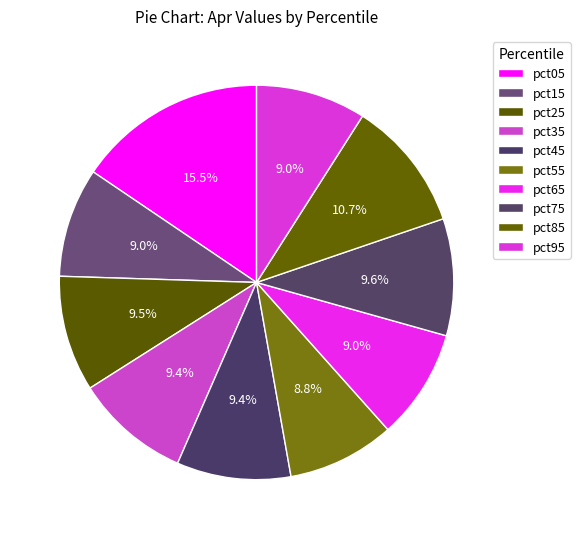

Rank the categories by value from lowest to highest.

pct55, pct15, pct95, pct65, pct45, pct35, pct25, pct75, pct85, pct05